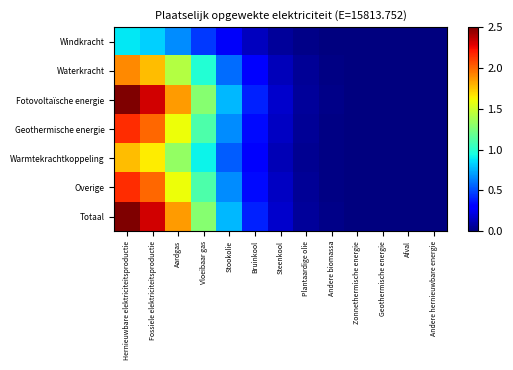

Which series has the widest spread of values?

Fotovoltaïsche energie